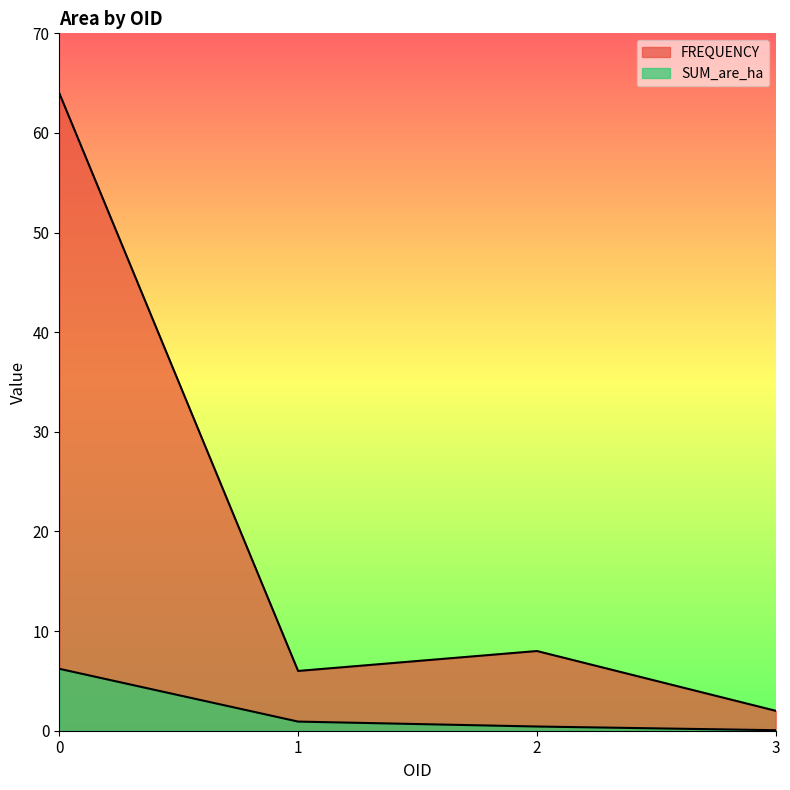

Reading left to right, list all the values displayed in this chart.

FREQUENCY: 64.0	6.0	8.0	2.0
SUM_are_ha: 6.2	0.9	0.4	0.1